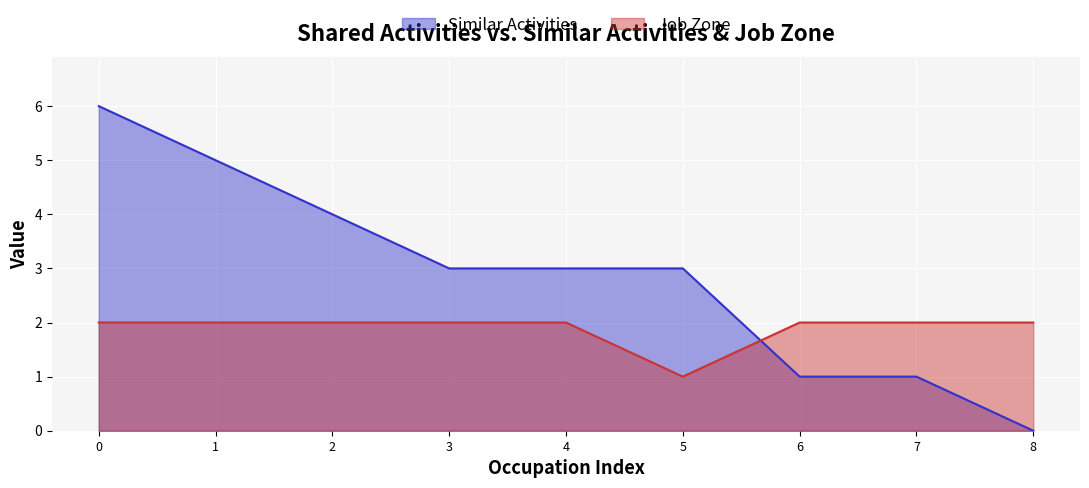

What is the sum of the Similar Activities values at 6 and 0?

7